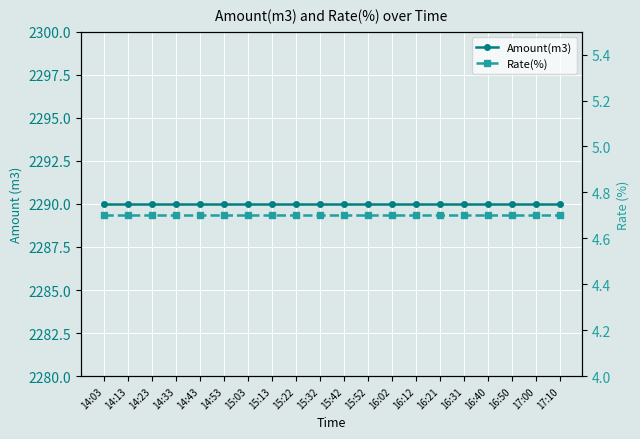

What is the sum of all Rate(%) values?

94.0